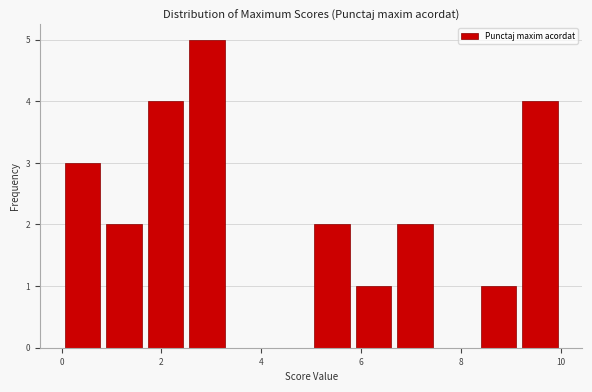

Reading left to right, transcribe this chart: for each bar, give the range it covers on the x-axis and its height. Neither the bar edges nor the heights are printed on the chart, so give them approximately, as read against the axes.

0.0 to 0.8: 3
0.8 to 1.6: 2
1.6 to 2.6: 4
2.6 to 3.4: 5
3.4 to 4.2: 0
4.2 to 5.0: 0
5.0 to 5.8: 2
5.8 to 6.6: 1
6.6 to 7.6: 2
7.6 to 8.4: 0
8.4 to 9.2: 1
9.2 to 10.0: 4